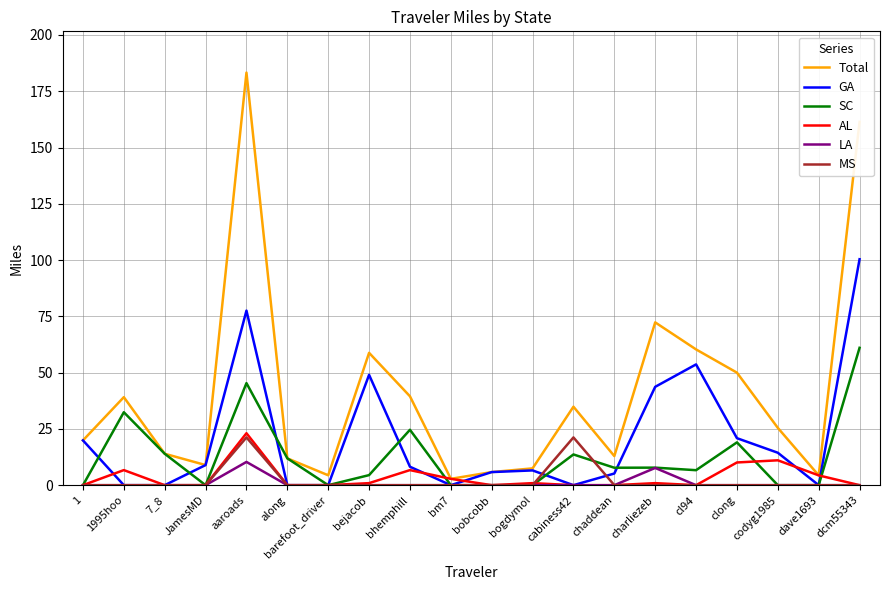

Which series ends up on top after the final intersection of SC and GA?

GA